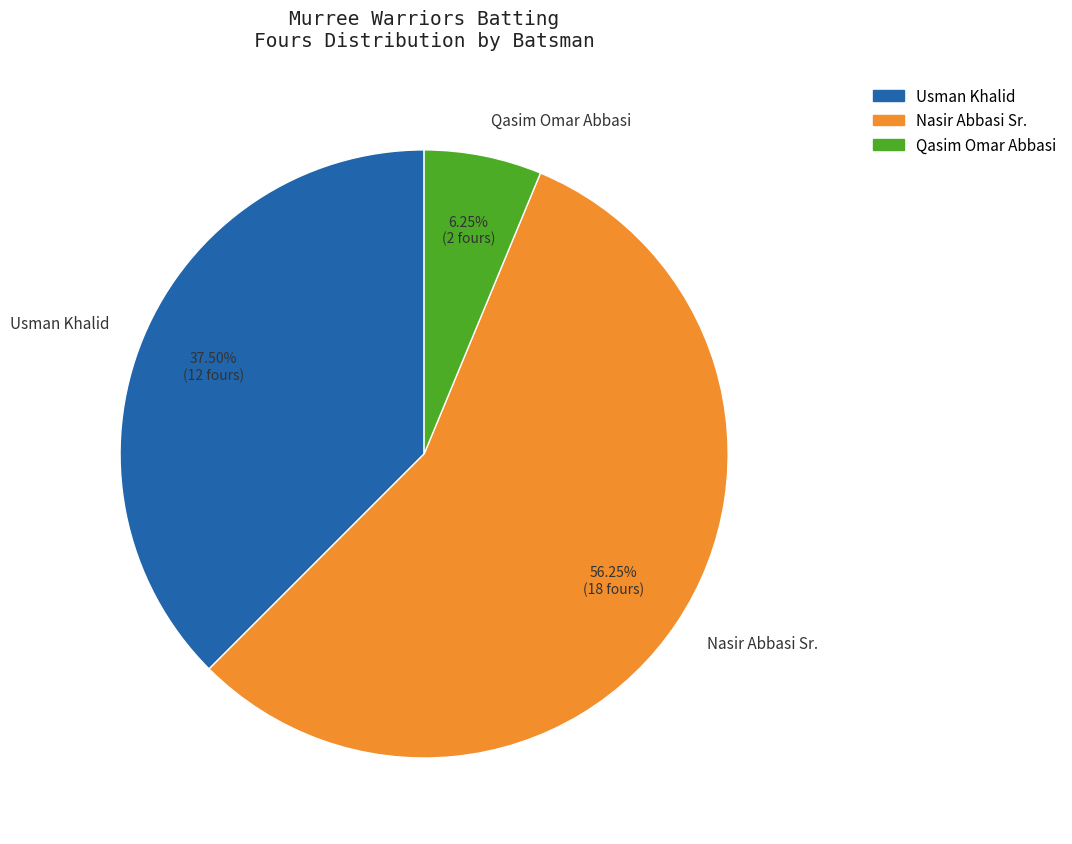

Approximately how many times larger is the value at Usman Khalid compared to Nasir Abbasi Sr.?

0.7